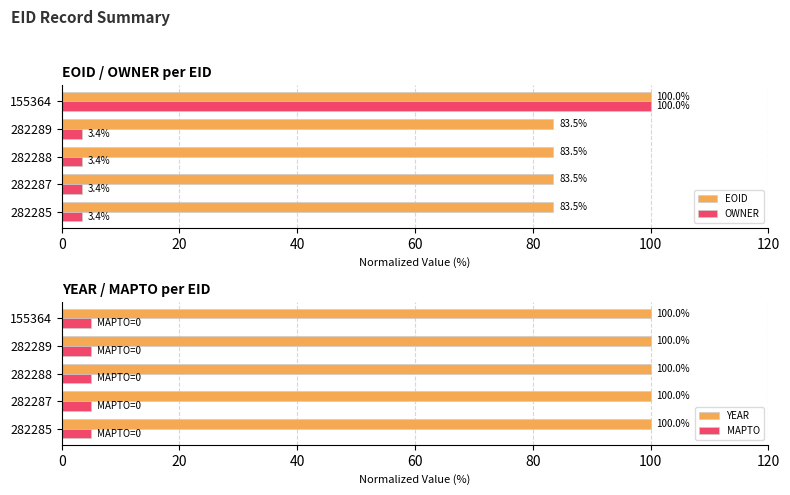

Is the value of EOID at 282289 greater than the value of OWNER at 282289?

Yes